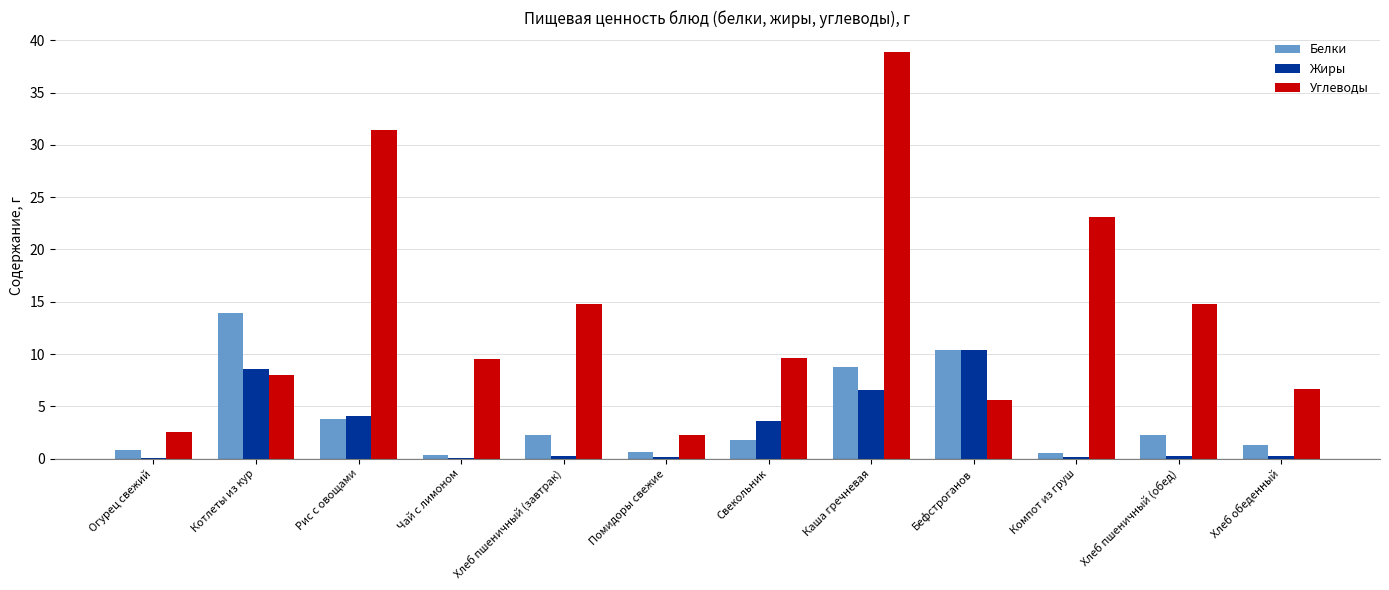

True or false: Белки has a value of 10.4 at Бефстроганов.

True